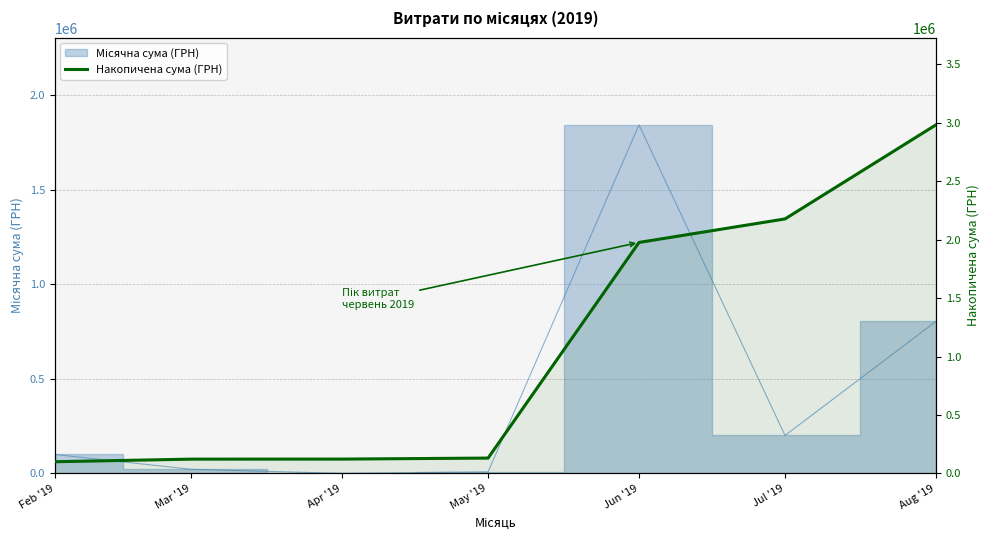

What is the change in value from Apr '19 to Jun '19?

+1852215.9